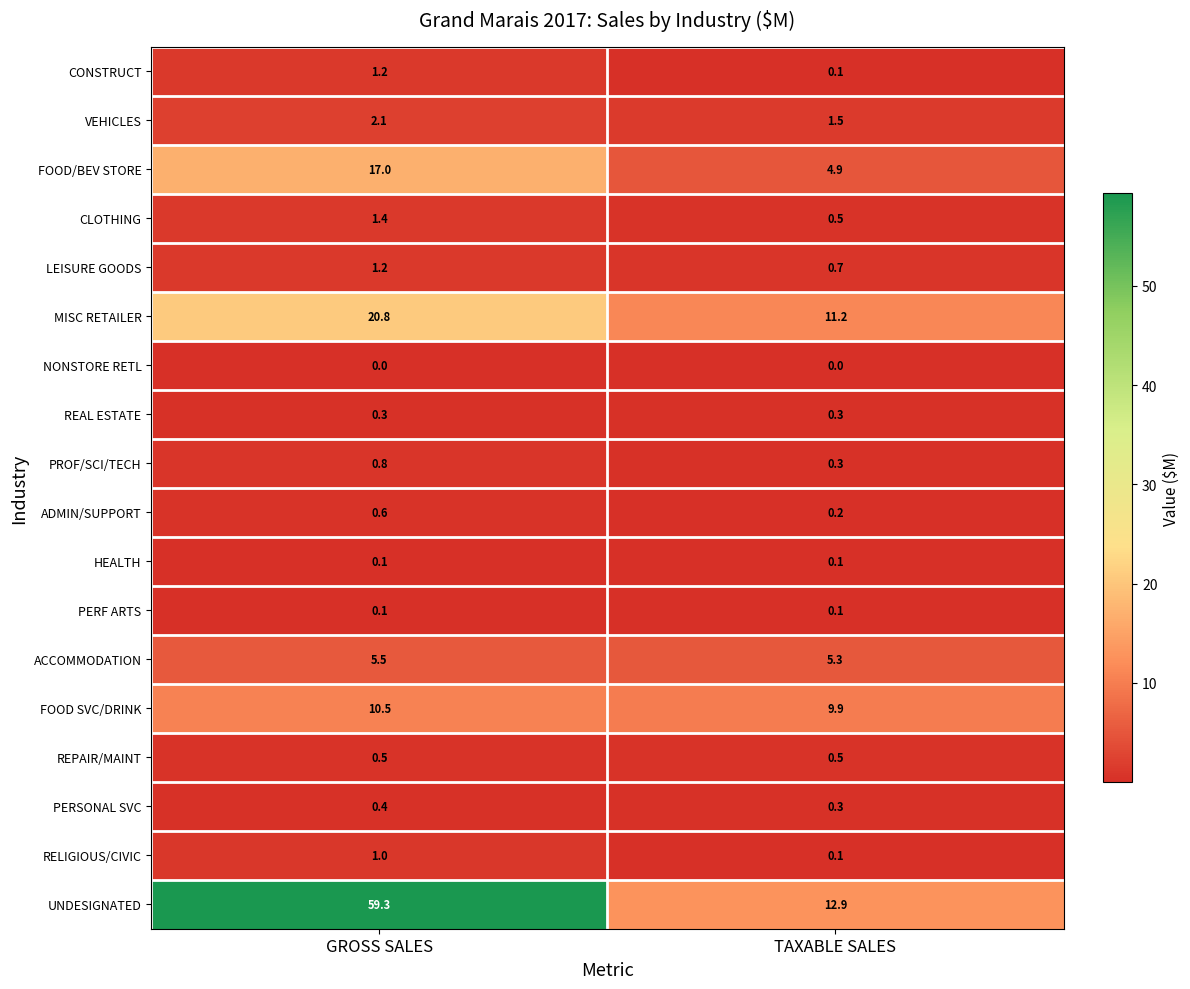

Read the PROF/SCI/TECH value at GROSS SALES.

0.8